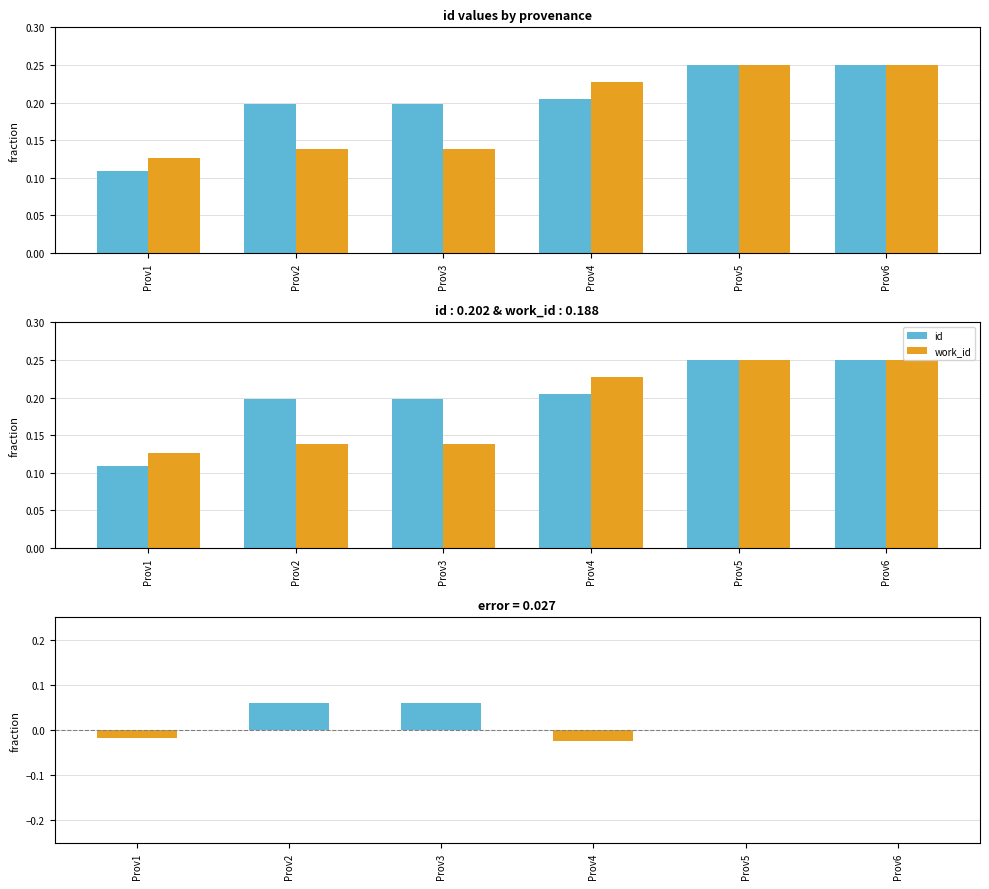

What is the difference between the maximum and second lowest values in the work_id series?

0.1